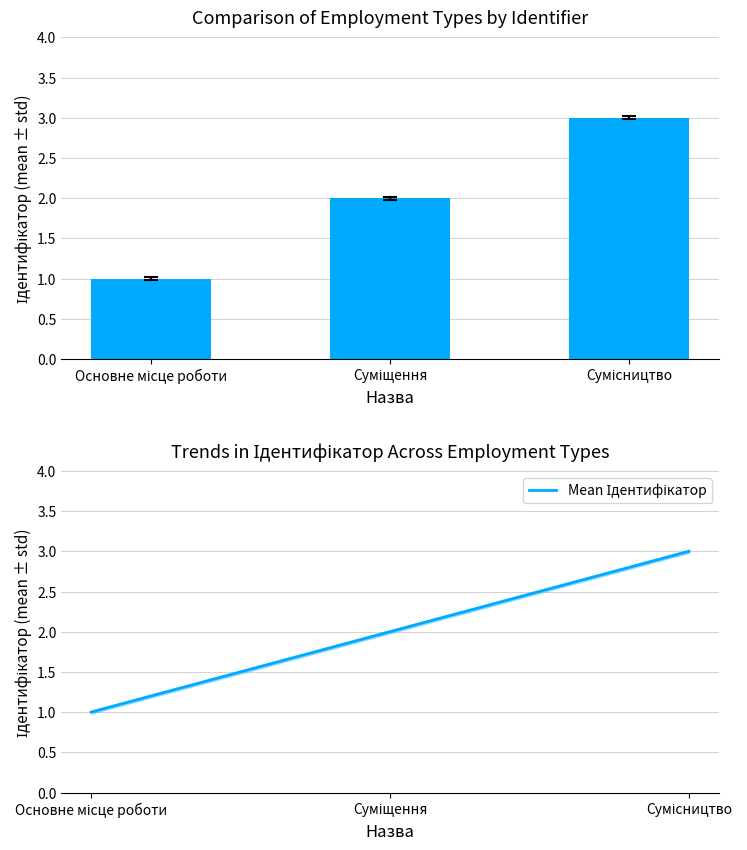

True or false: Ідентифікатор has a value of 0 at Основне місце роботи.

False